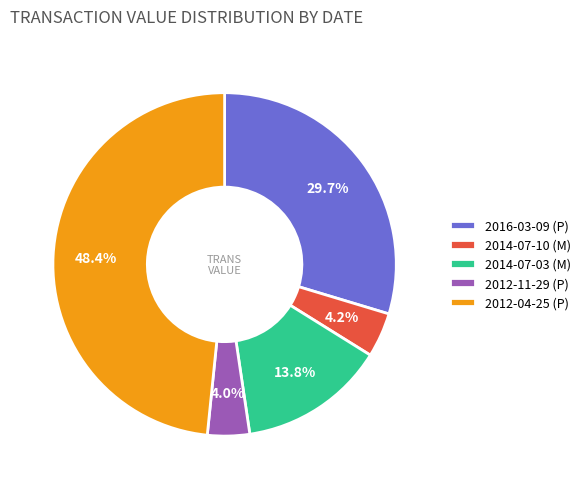

How much of the chart is everything except 2016-03-09 (P)?

70.3%